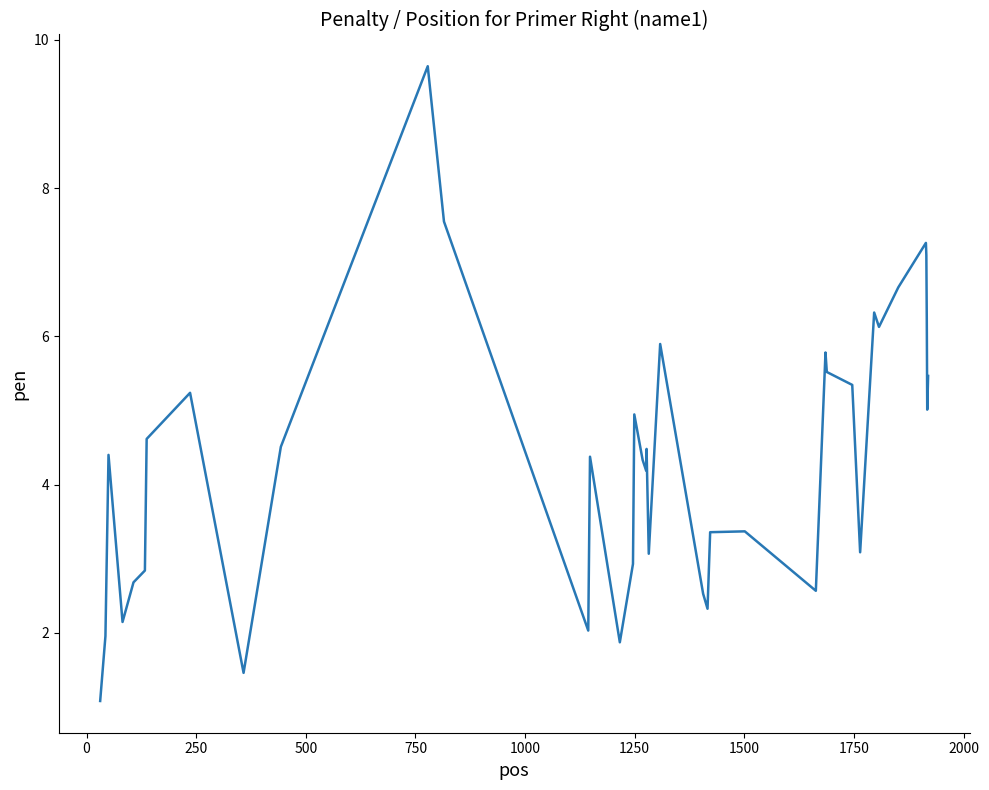

How many interior local peaks (higher than both neighbors) does the data have?

11